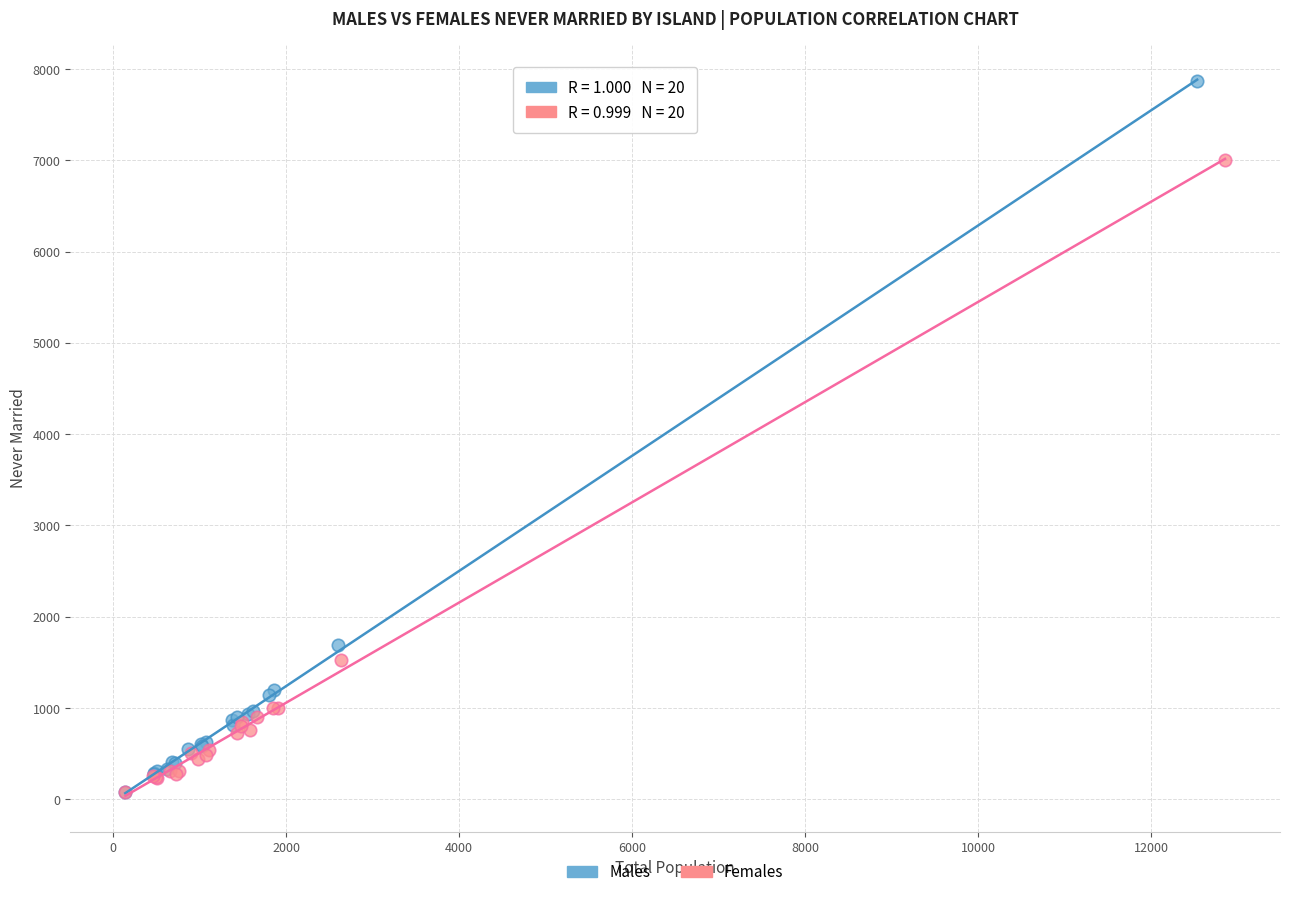

What are all the series names shown in the legend?

Males, Females